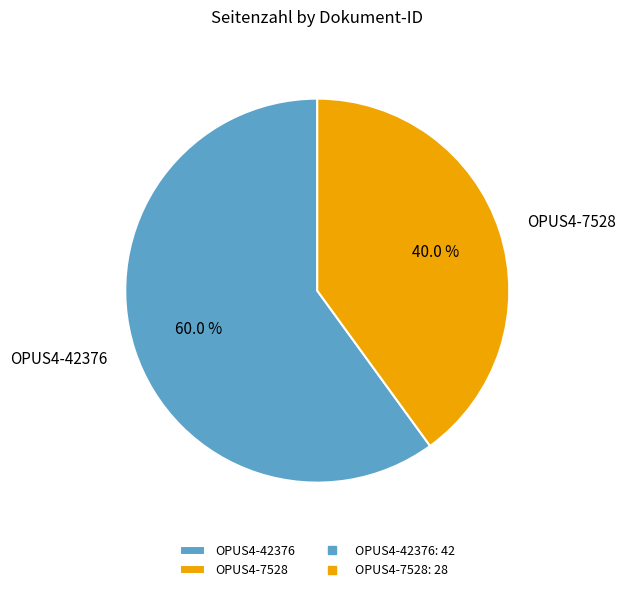

What is the largest slice in the pie chart?

OPUS4-42376